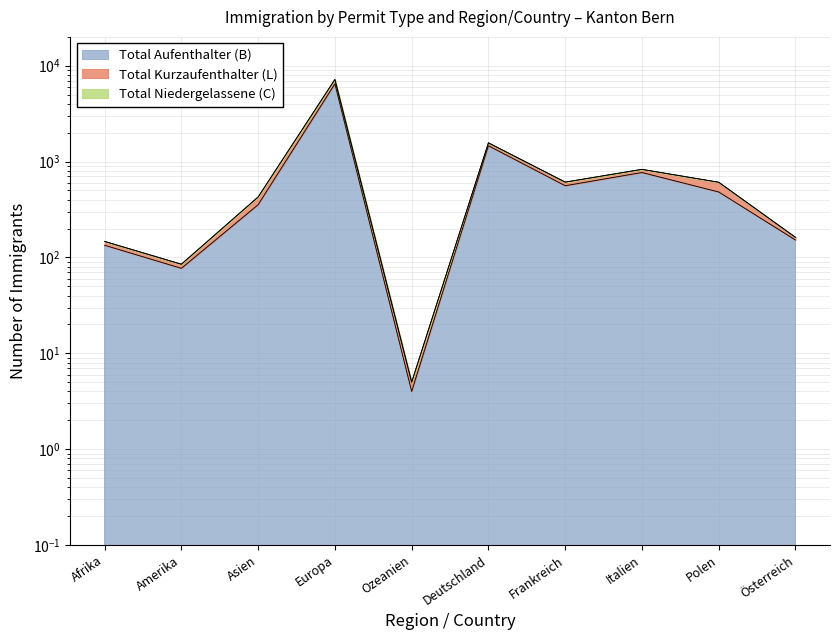

Does the chart display data point markers on the line(s)?

No